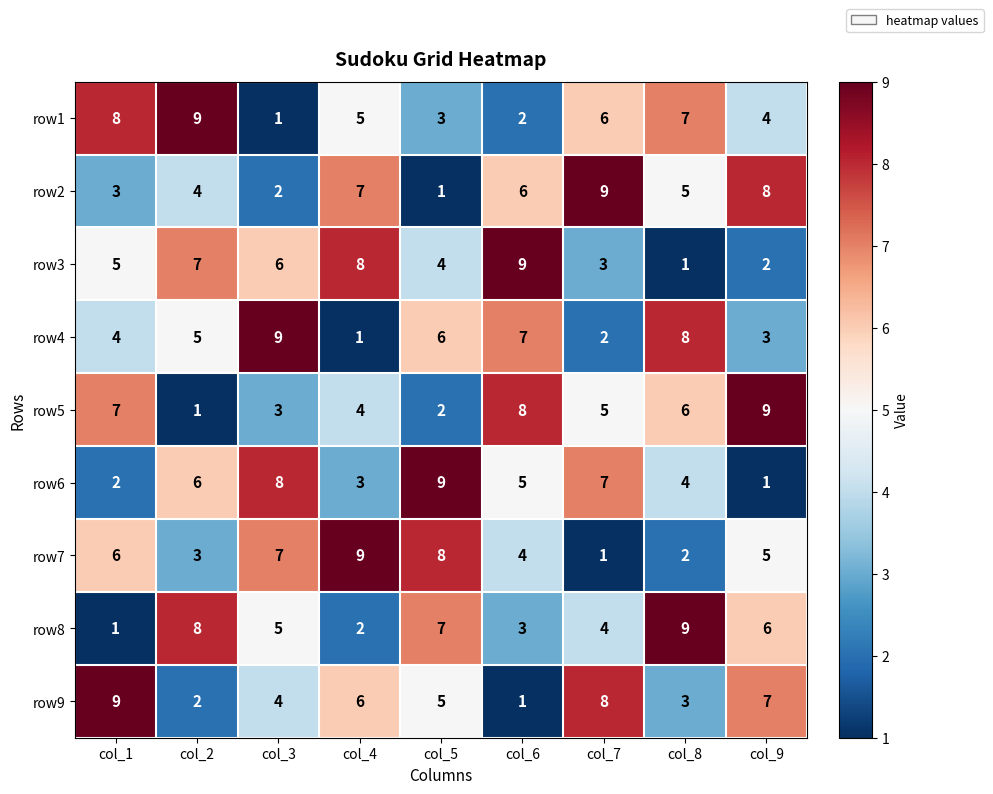

Is the value of row4 at col_8 greater than the value of row2 at col_7?

No